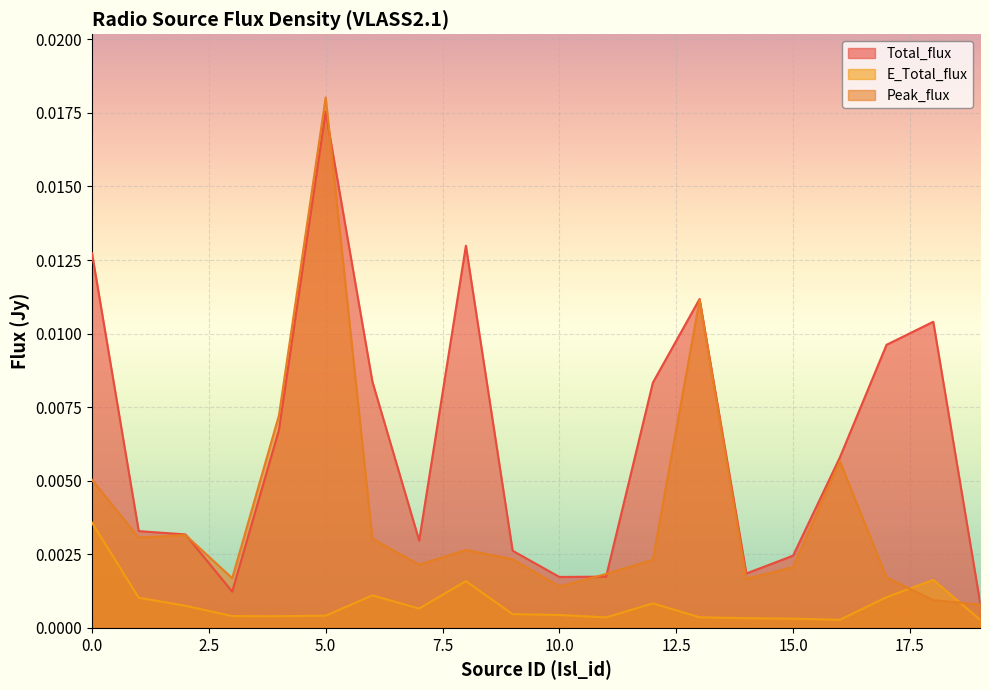

At 7, list the series in order from smallest to largest.

E_Total_flux, Peak_flux, Total_flux